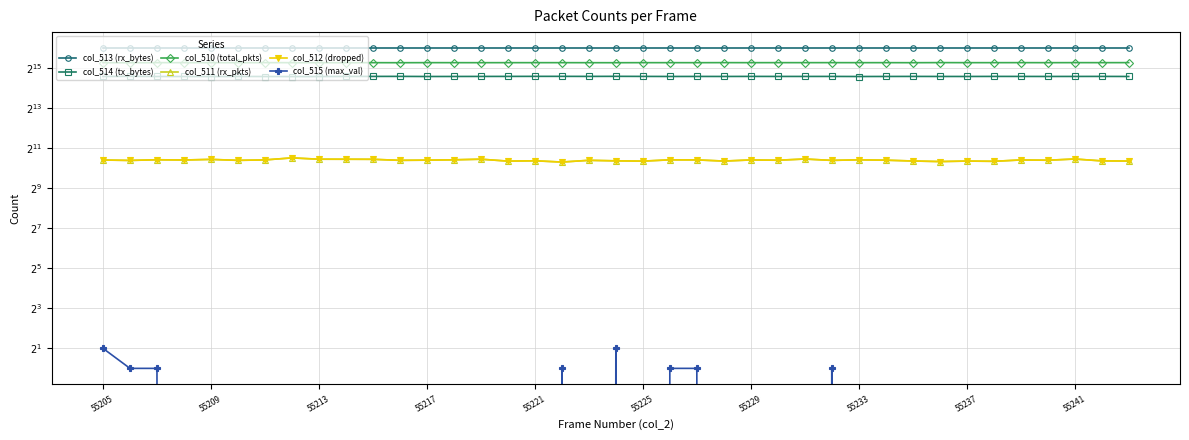

How many data points in col_512 (dropped) are above 1352?

19